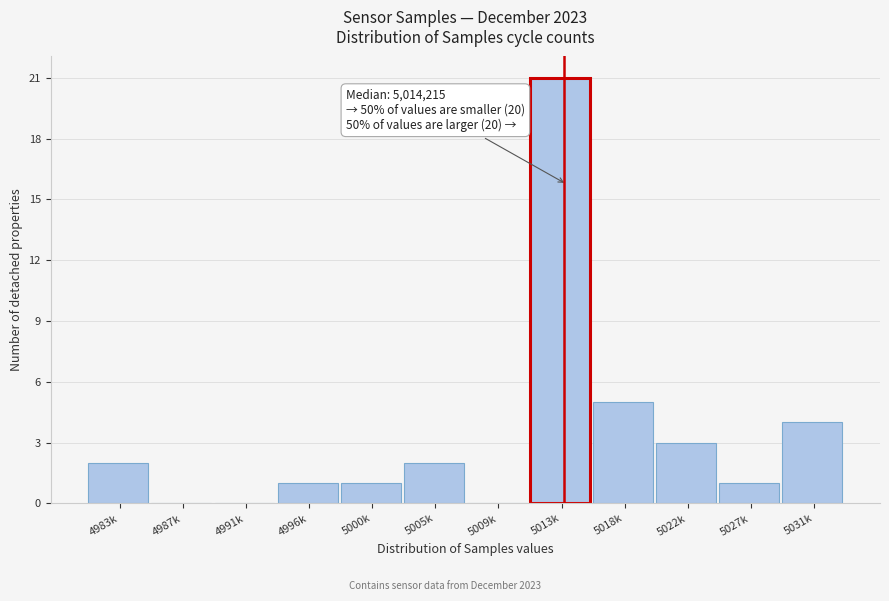

Reading left to right, list all the values displayed in this chart.

4983k=2	4987k=0	4991k=0	4996k=1	5000k=1	5005k=2	5009k=0	5013k=21	5018k=5	5022k=3	5027k=1	5031k=4